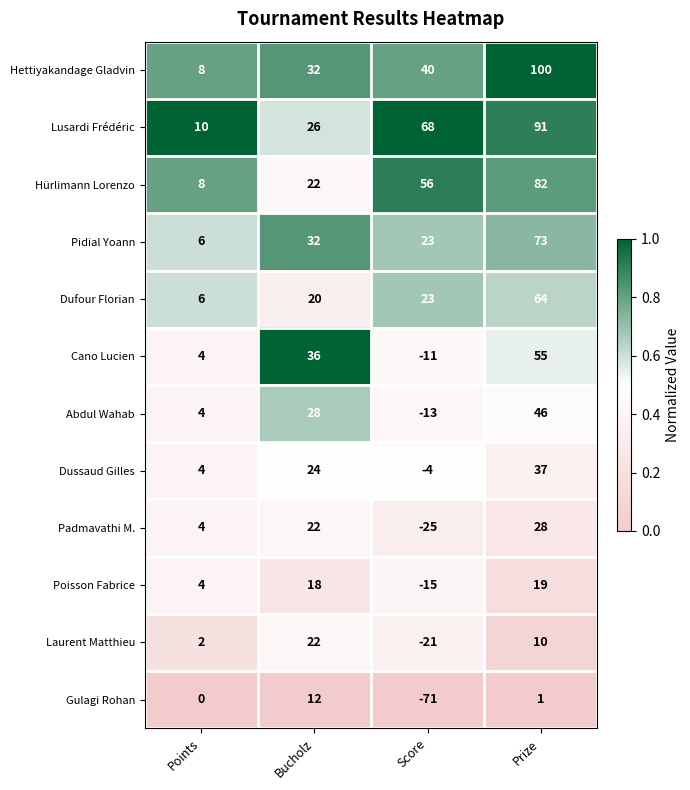

At how many categories does at least one series exceed 0?

4